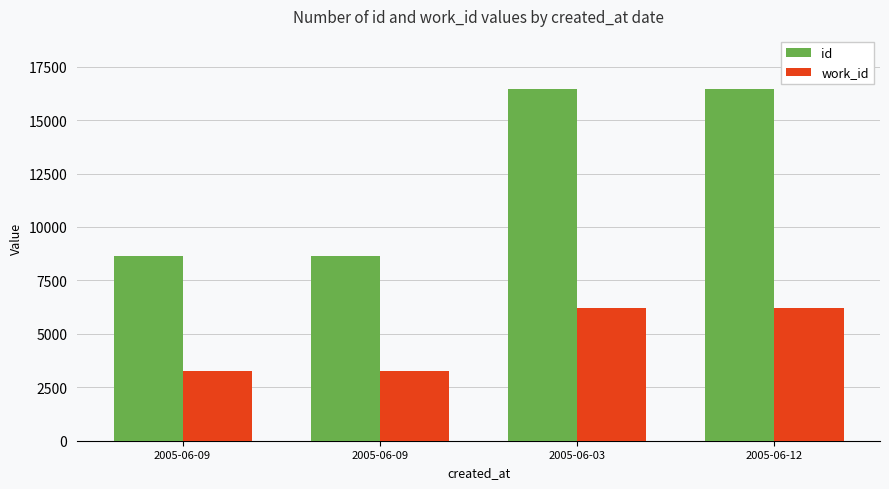

How many bars are there in total?

8